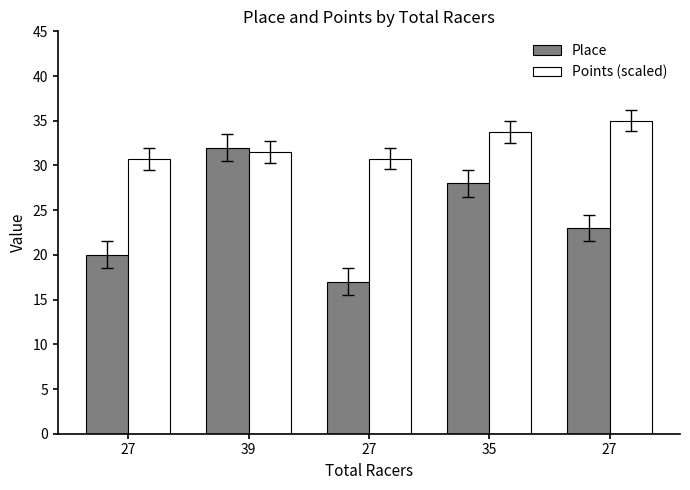

What is the label of the 5th bar from the left?

27